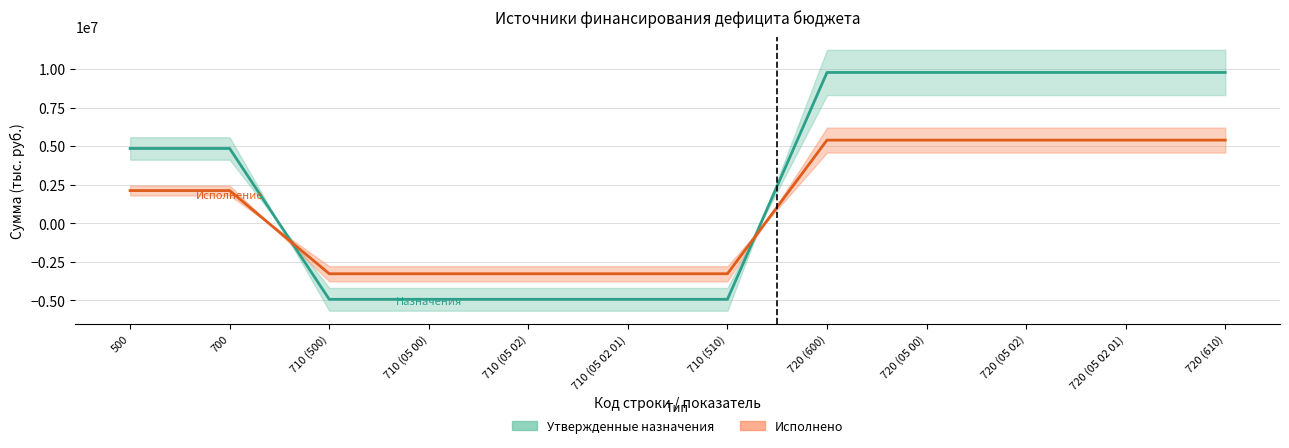

At which category does the chart reach its minimum across all series?

710 (500)